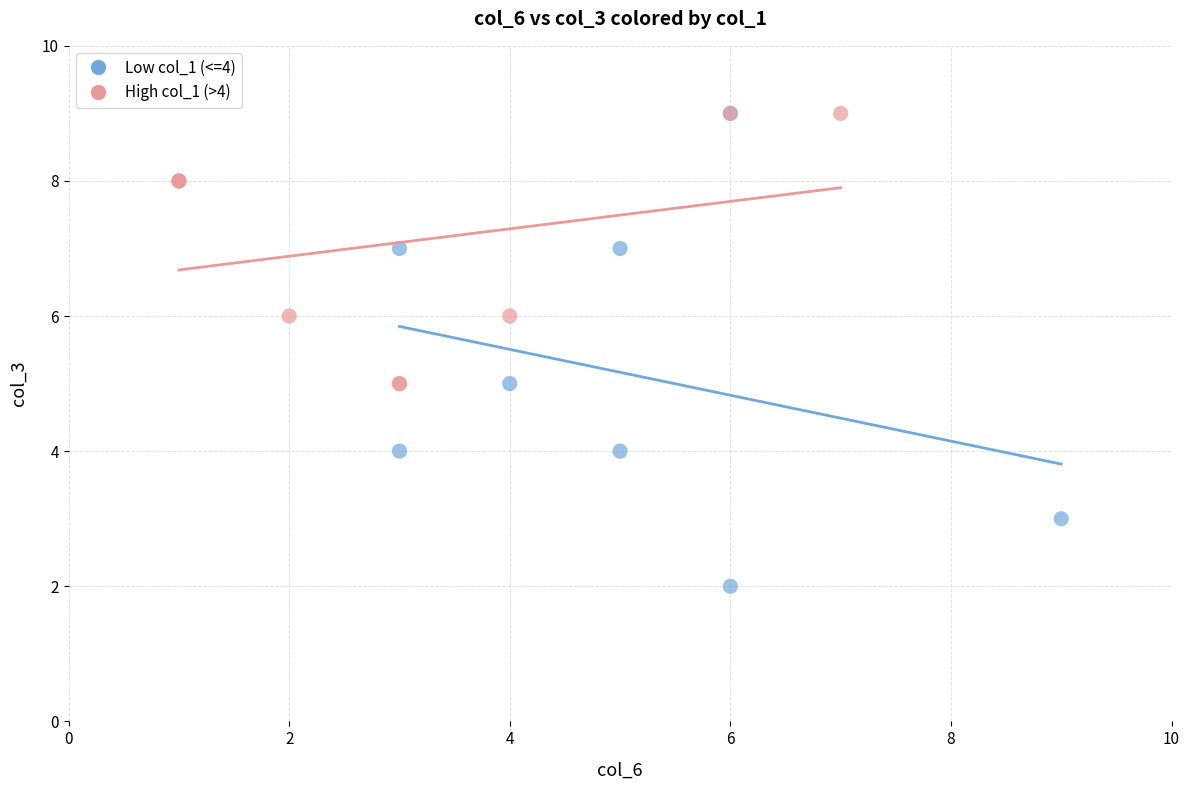

Which series has the widest spread of Y values?

Low col_1 (<=4)